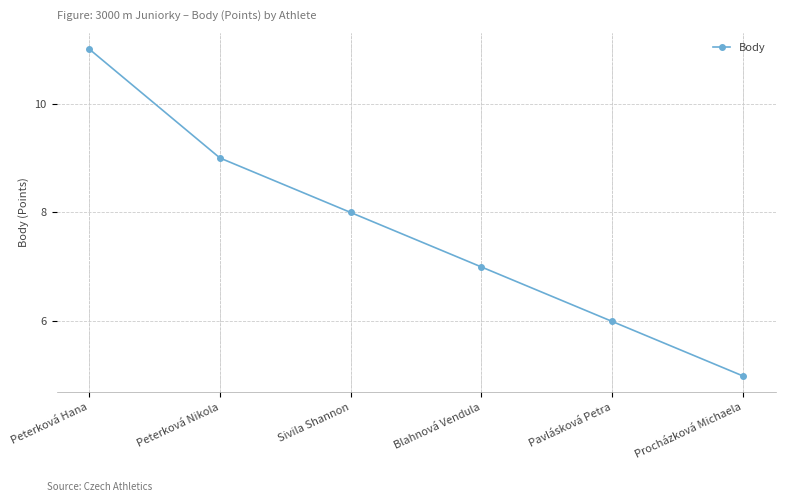

At which label does the data first exceed 8?

Peterková Hana